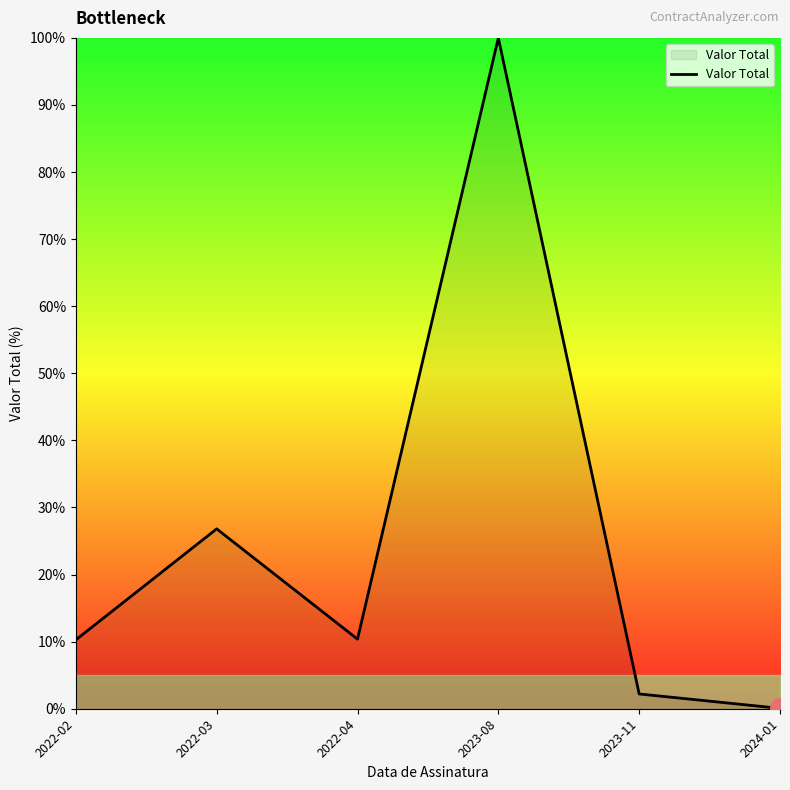

What is the difference between the second highest and minimum values?

26.8